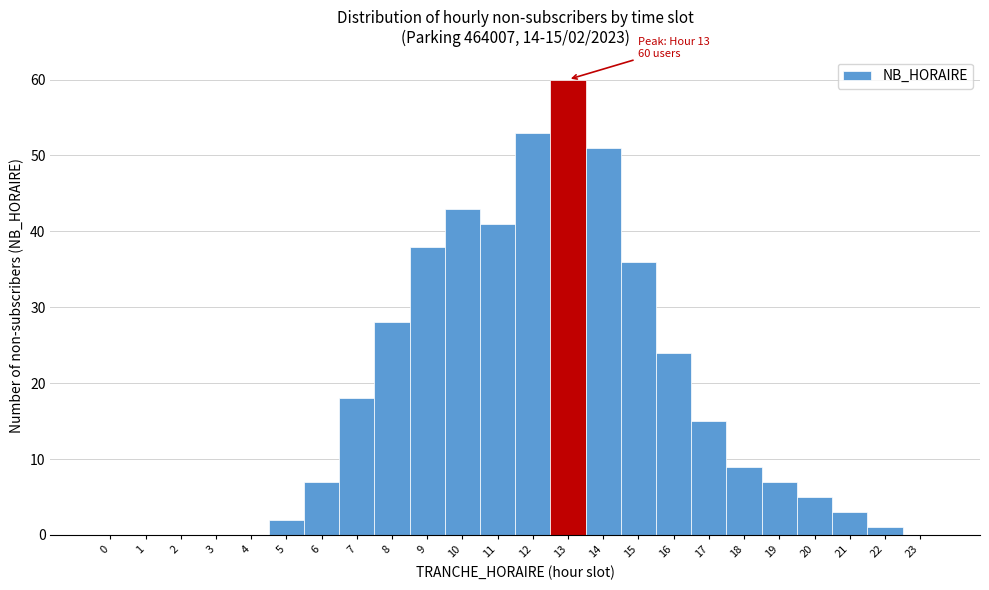

Over which range of the x-axis is the bar tallest?

12.5 to 13.5